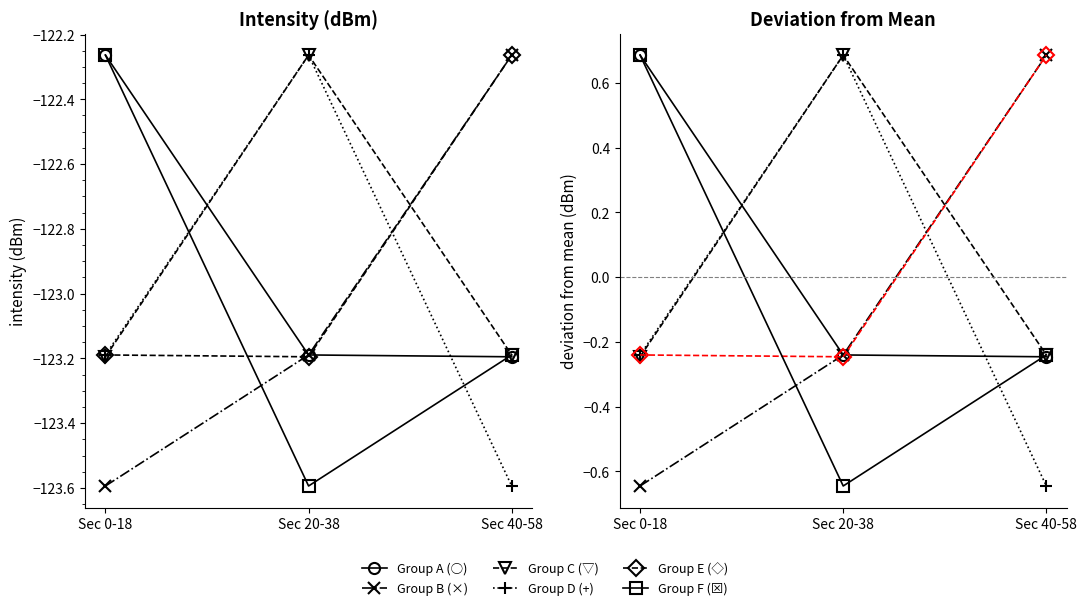

What is the label of the 2nd point from the left?

Sec 20-38